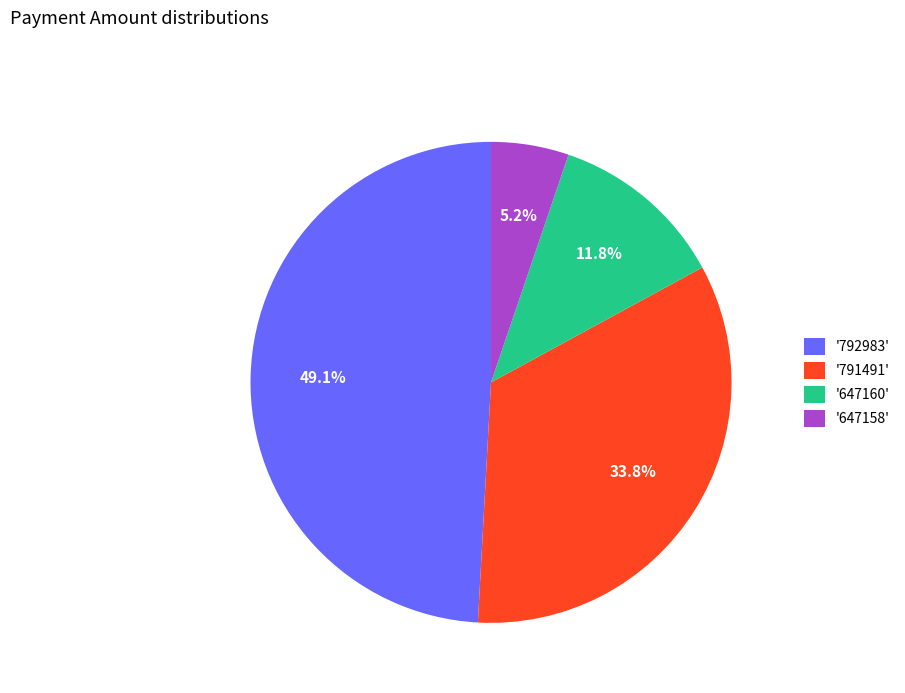

Between '647158' and '791491', which is larger?

'791491'